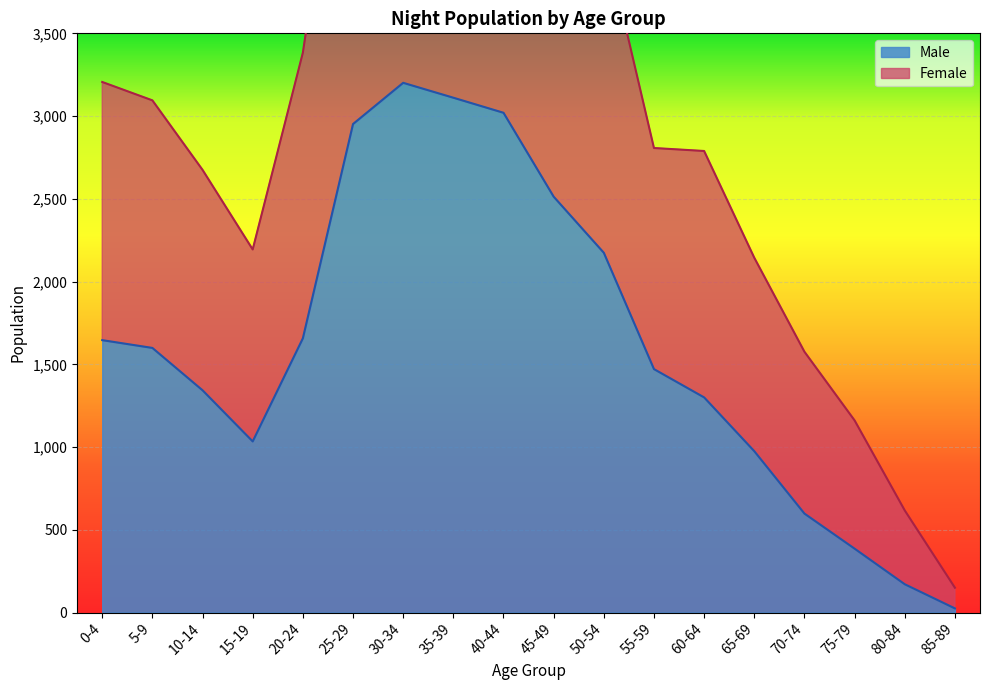

True or false: Male and Female cross at least once.

False